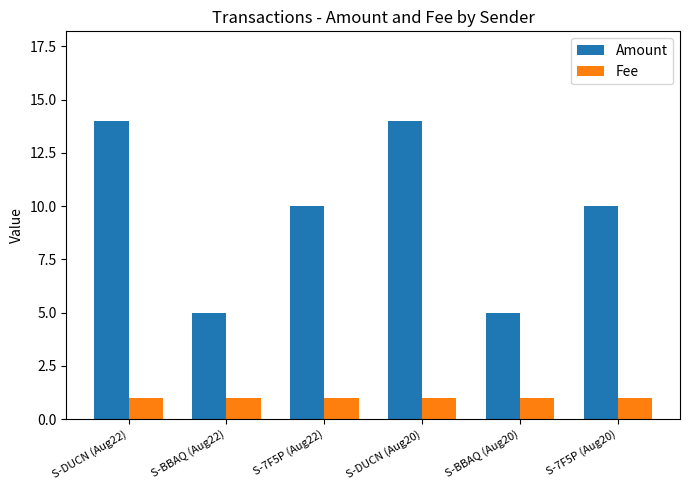

Rank the series by their average value, from lowest to highest.

Fee, Amount